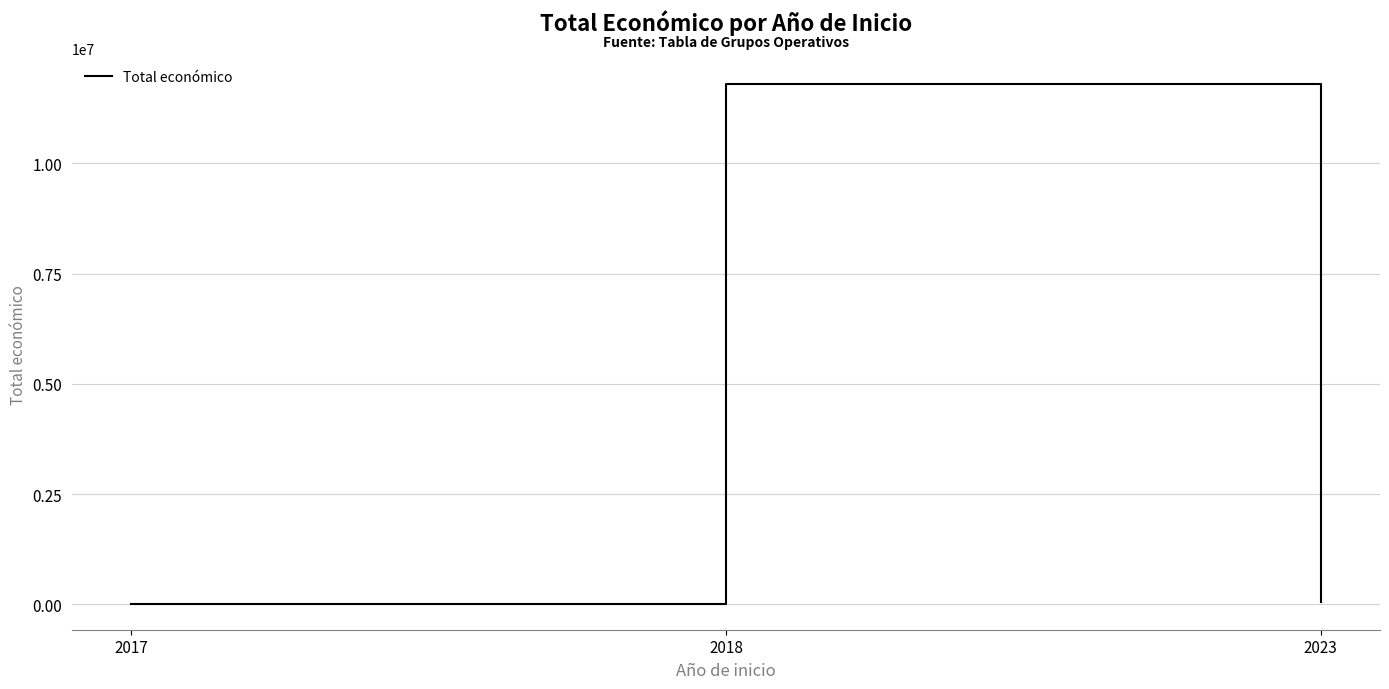

At which label is the value closest to 5910220?

2023